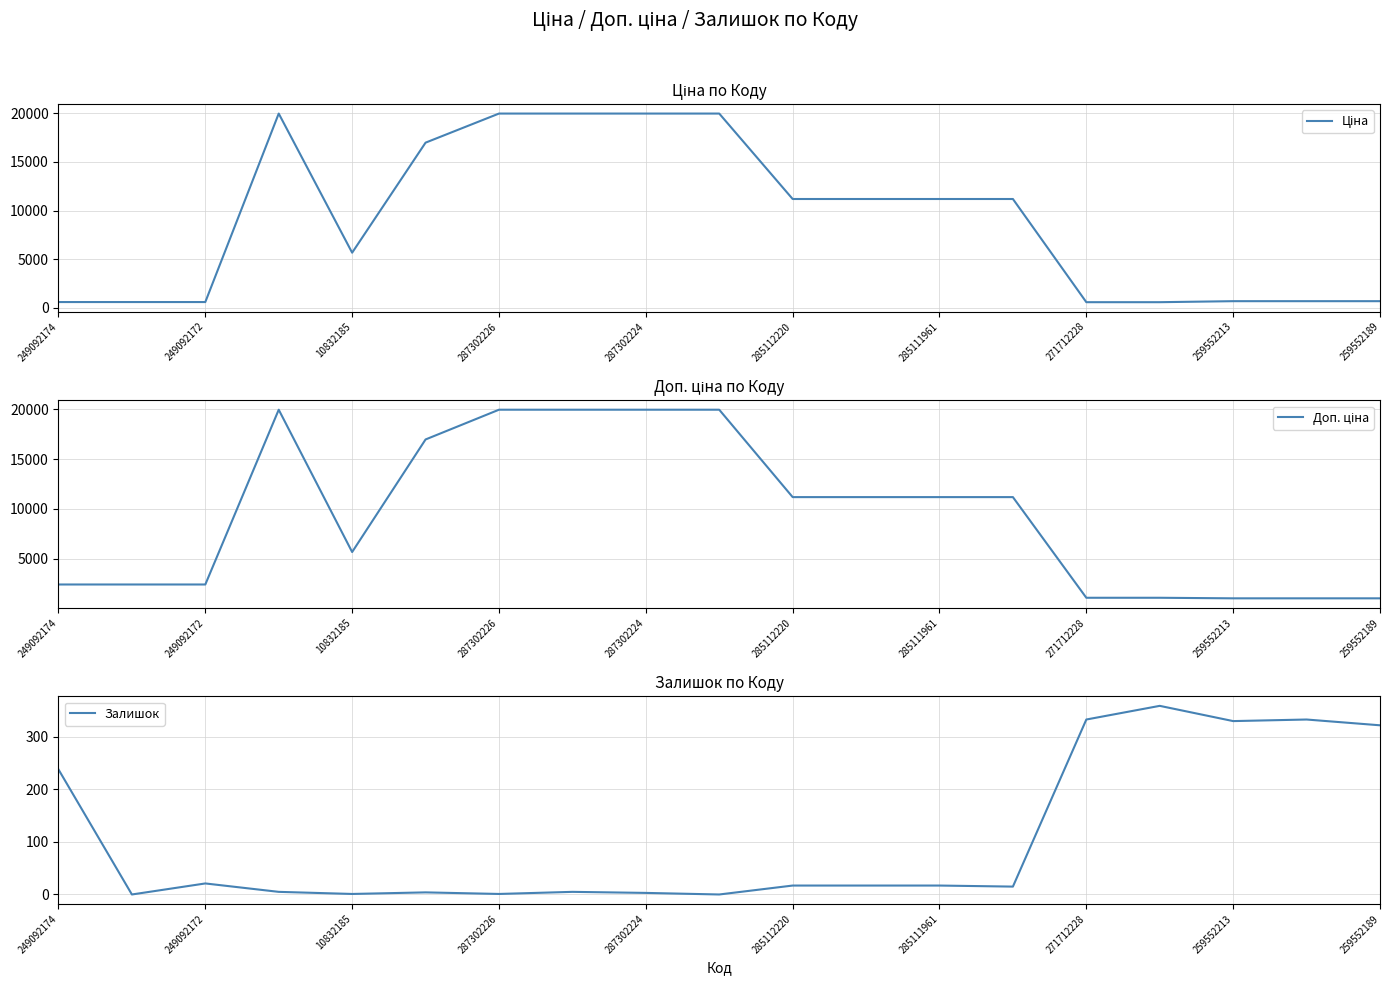

In Доп. ціна, how many points are lower than both neighbors (excluding endpoints)?

1